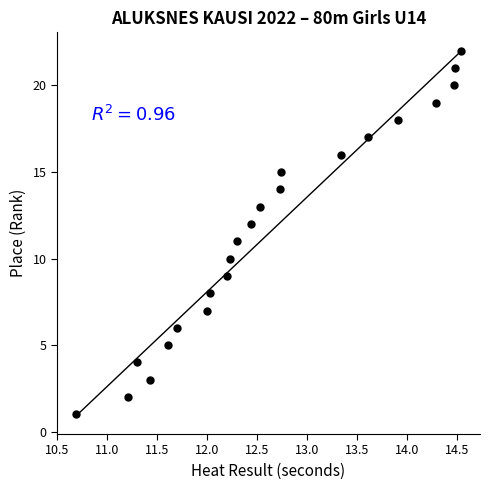

What is the range of Y values (max minus min)?

21